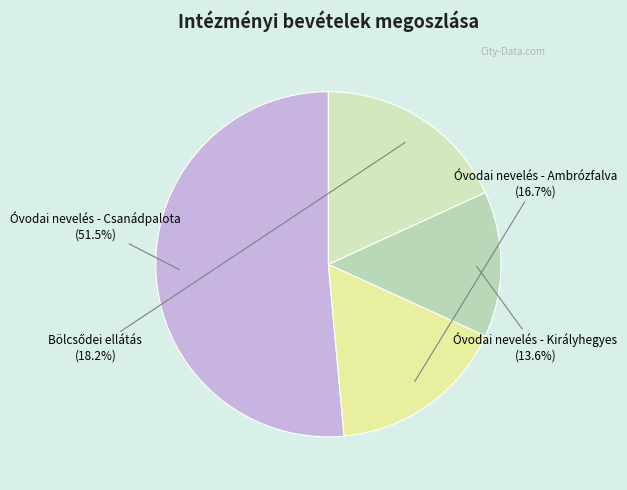

What percentage is NOT represented by Óvodai nevelés - Királyhegyes?

86.4%